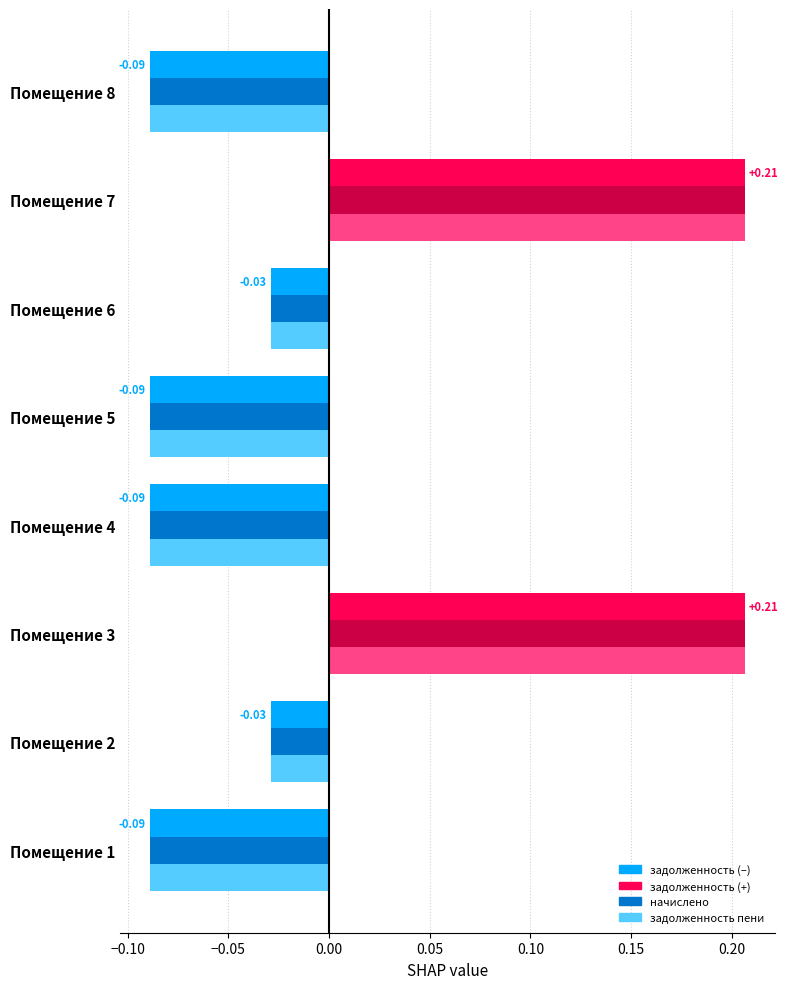

What is the total value across all series at Помещение 1?

-0.3